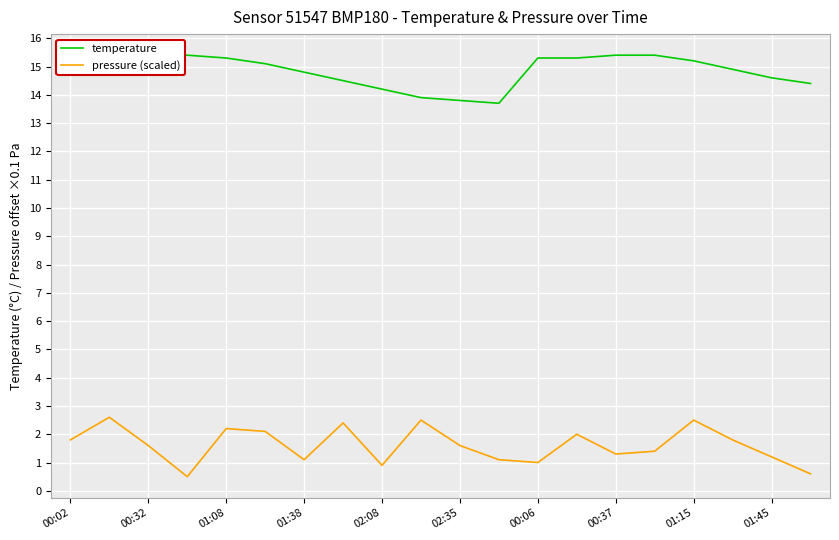

True or false: pressure (scaled) and temperature cross at least once.

False